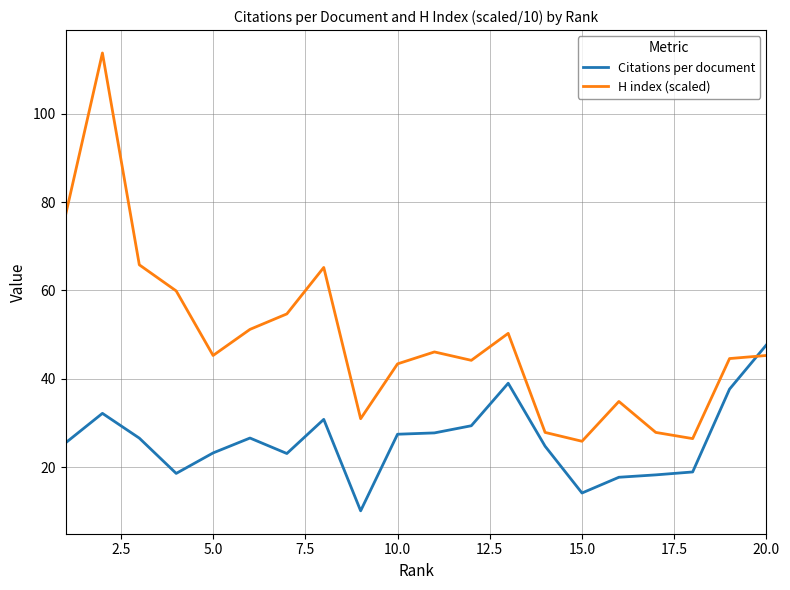

After their last crossing, which series has the higher values: H index (scaled) or Citations per document?

Citations per document